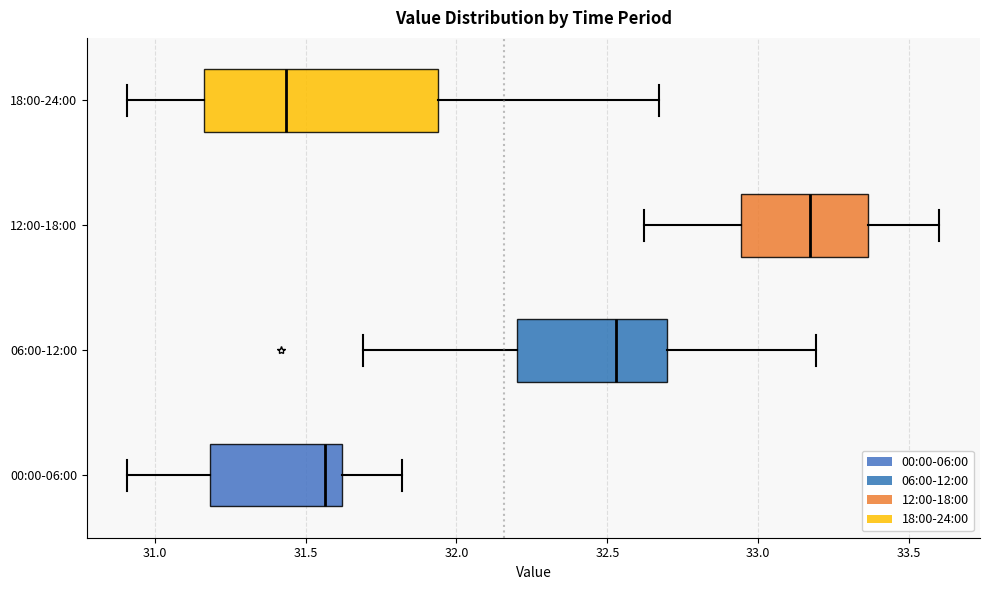

Which box's median line is the furthest to the left?

18:00-24:00